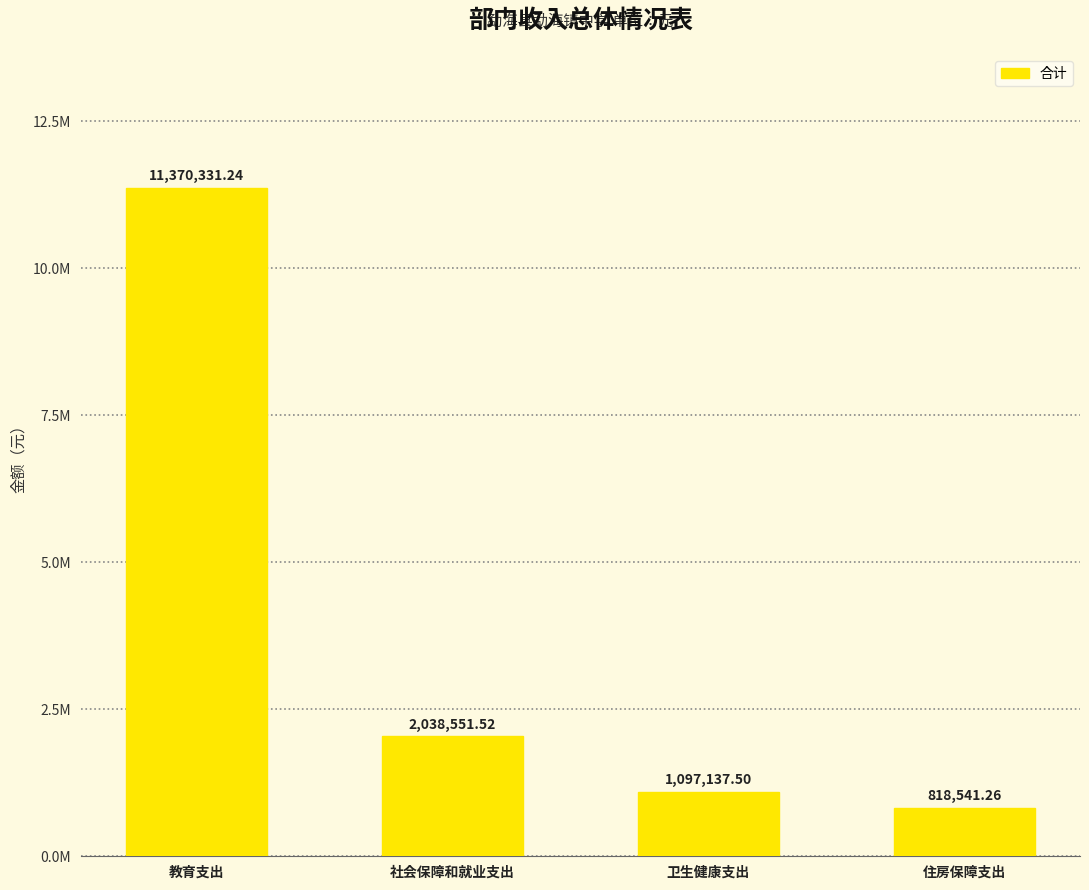

Approximately how many times larger is the value at 卫生健康支出 compared to 住房保障支出?

1.3